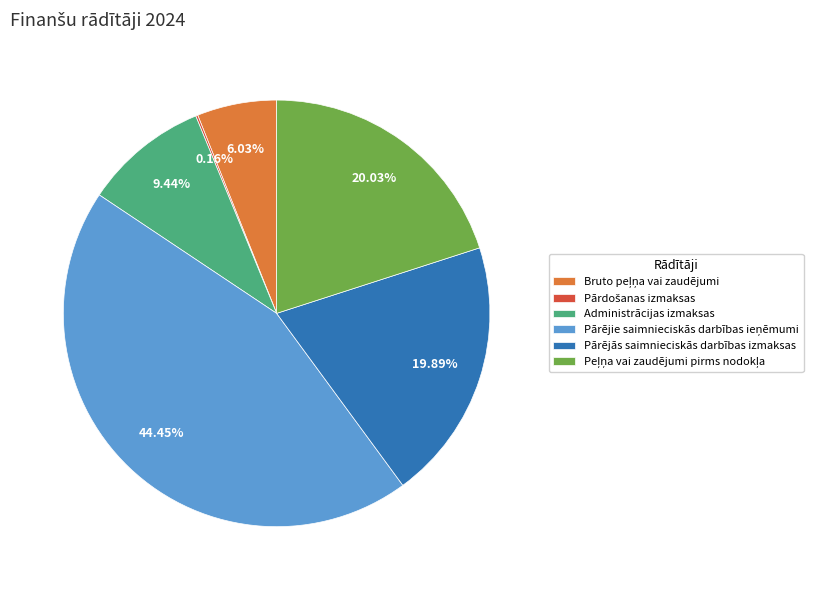

To the nearest percent, what is the difference between the largest and smallest slice percentages?

44%